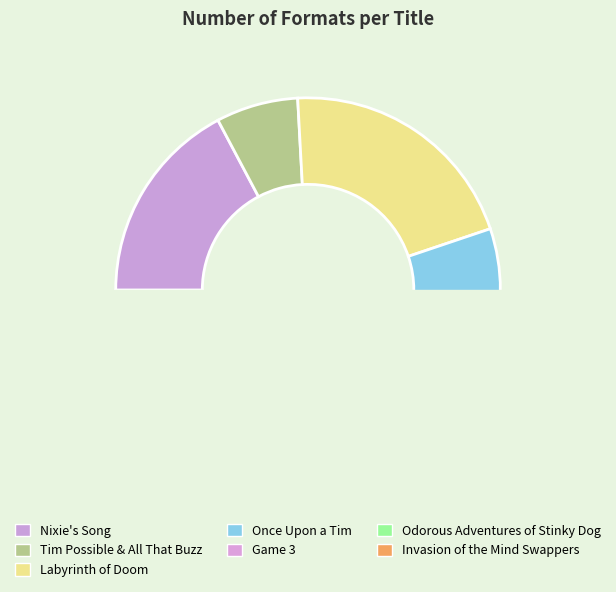

What portion of the pie excludes Nixie's Song?

82.8%